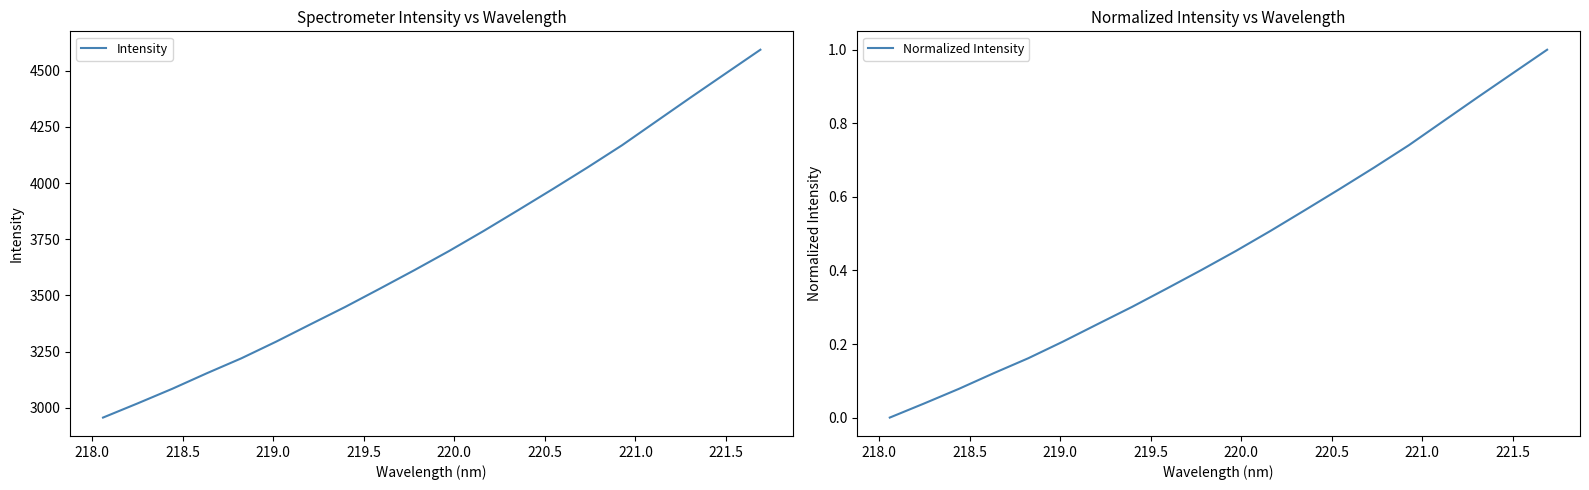

Reading right to left, transcribe all the data shown in this chart.

Intensity: 4593.0	4487.8	4382.4	4275.4	4168.2	4069.3	3973.6	3879.7	3787.0	3697.7	3612.8	3530.3	3449.1	3372.0	3294.3	3220.5	3153.9	3084.6	3019.7	2956.6
Normalized Intensity: 1.0	0.9	0.9	0.8	0.7	0.7	0.6	0.6	0.5	0.5	0.4	0.4	0.3	0.3	0.2	0.2	0.1	0.1	0.0	0.0